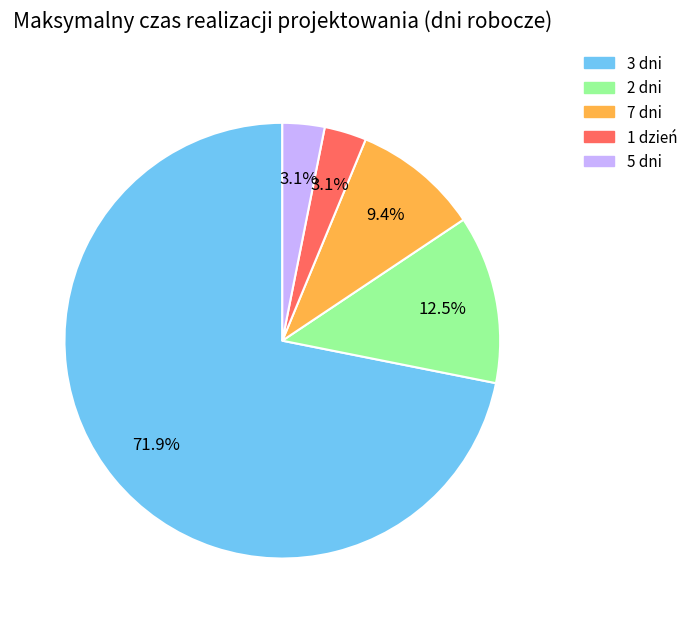

How much of the chart is everything except 7 dni?

90.6%